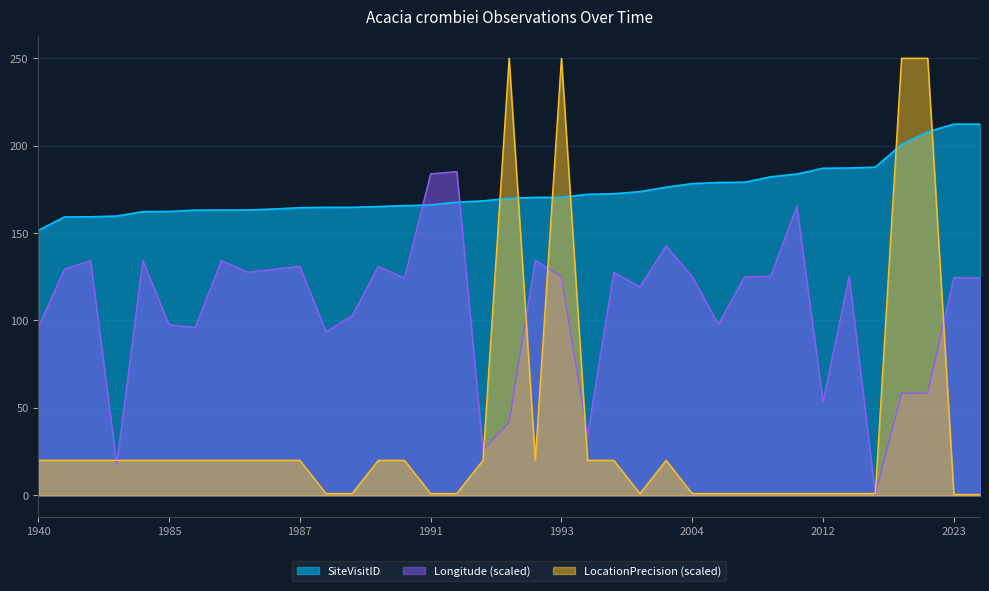

Reading left to right, extract all data points from this chart.

Longitude: 95.9	129.3	134.3	17.6	134.3	97.6	95.9	134.3	127.6	129.3	130.9	93.5	102.8	130.9	124.3	183.9	185.2	25.9	41.8	134.3	125.1	34.3	127.6	119.2	142.6	125.2	97.8	124.9	125.3	165.4	53.6	125.2	0.4	58.3	58.4	124.5	124.3
LocationPrecision: 20.0	20.0	20.0	20.0	20.0	20.0	20.0	20.0	20.0	20.0	20.0	1.0	1.0	20.0	20.0	1.0	1.0	20.0	250.0	20.0	250.0	20.0	20.0	1.0	20.0	1.0	1.0	1.0	1.0	1.0	1.0	1.0	1.0	250.0	250.0	0.5	0.5
SiteVisitID: 151.5	159.2	159.3	159.7	162.3	162.4	163.1	163.2	163.2	163.8	164.5	164.7	164.7	165.2	165.7	166.1	167.6	168.4	169.9	170.4	170.4	172.2	172.5	173.7	176.3	178.3	178.9	179.1	182.2	183.8	187.1	187.2	187.7	200.6	207.9	212.3	212.3